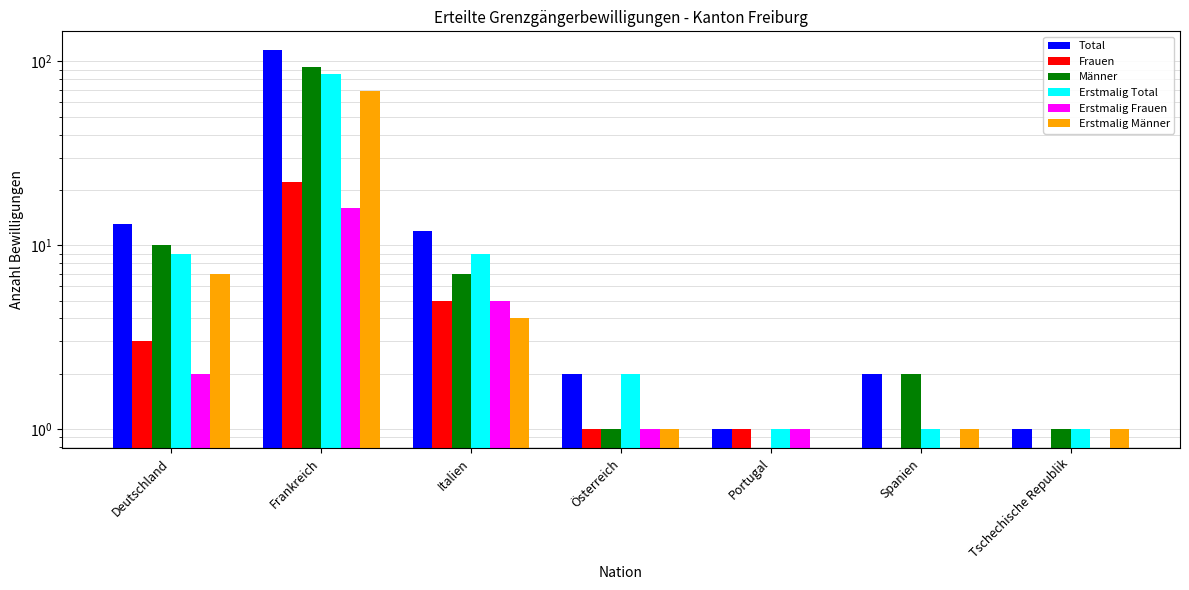

The Frauen series shows 3 at Deutschland. True or false?

True